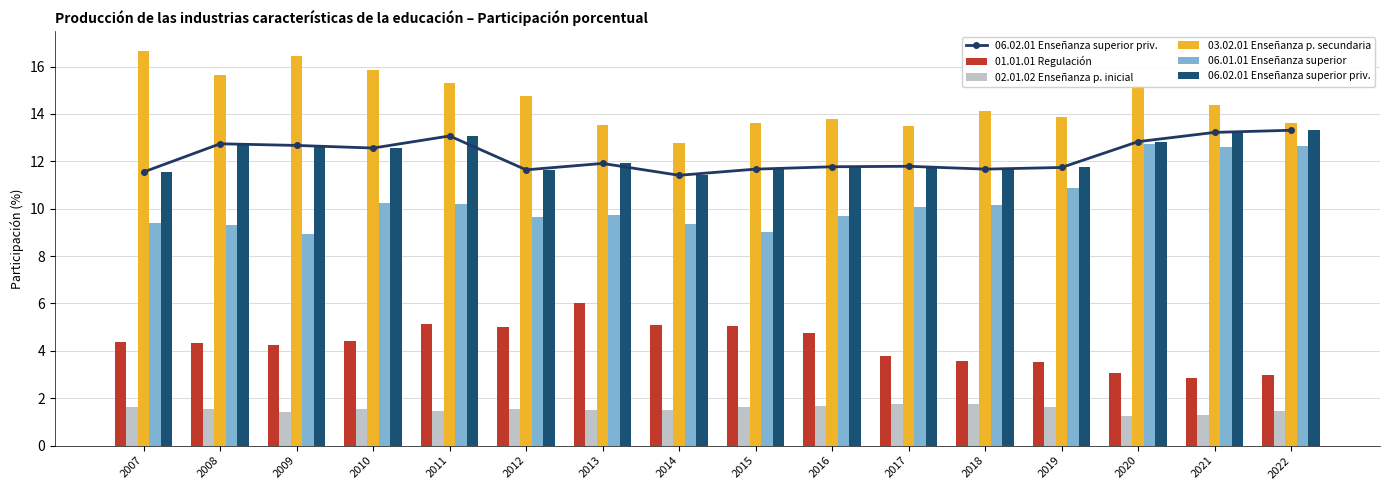

Which category has the lowest value across all series?

2020